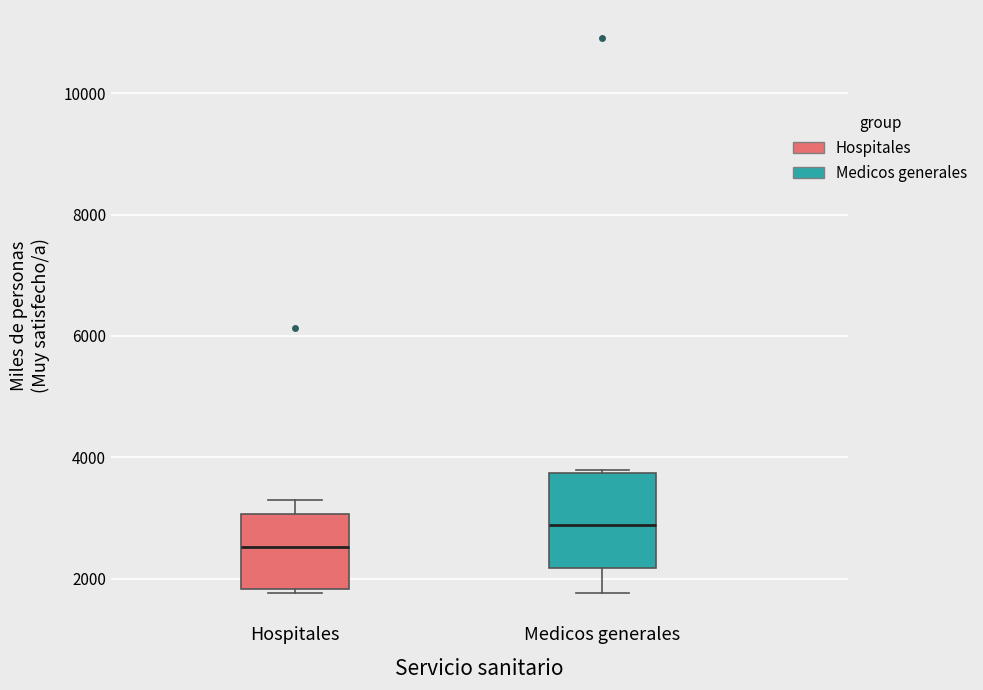

Which box's median line is the highest?

Medicos generales